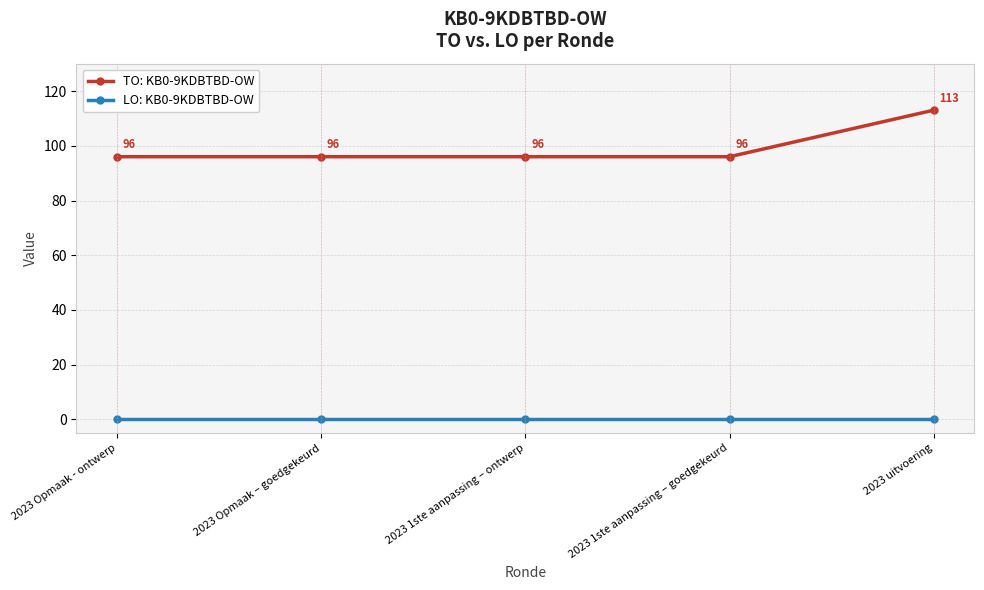

True or false: TO: KB0-9KDBTBD-OW and LO: KB0-9KDBTBD-OW cross at least once.

False